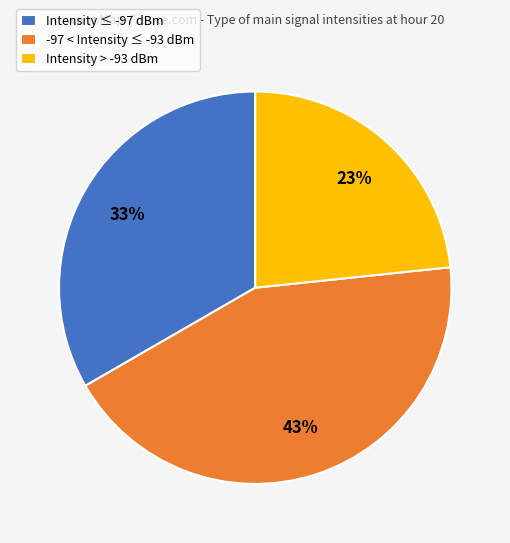

Rank the categories by value from highest to lowest.

-97 < Intensity ≤ -93 dBm, Intensity ≤ -97 dBm, Intensity > -93 dBm